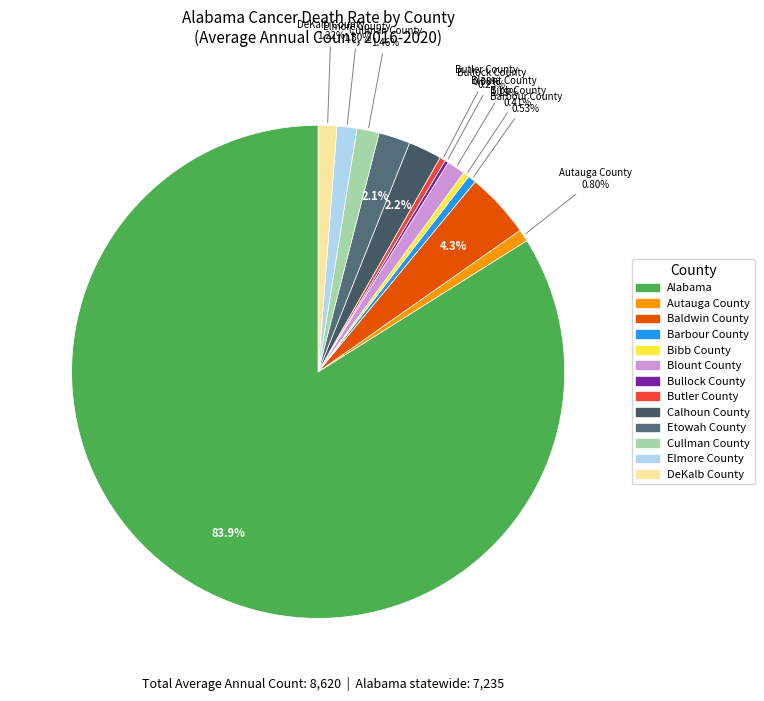

True or false: Bullock County accounts for 0% of the total.

True